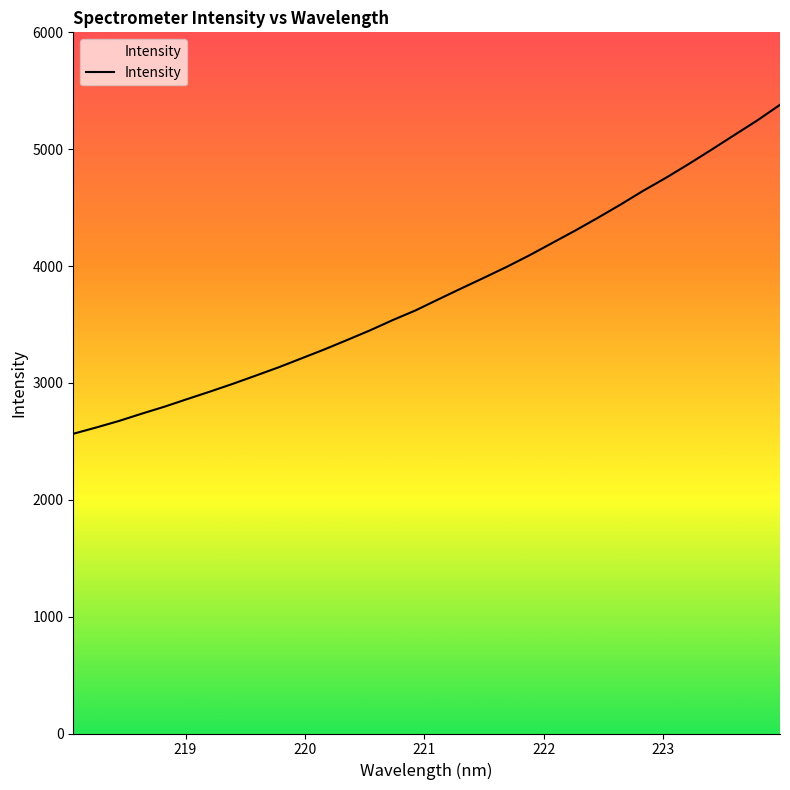

True or false: there are more than 2 points higher than both neighbors.

False